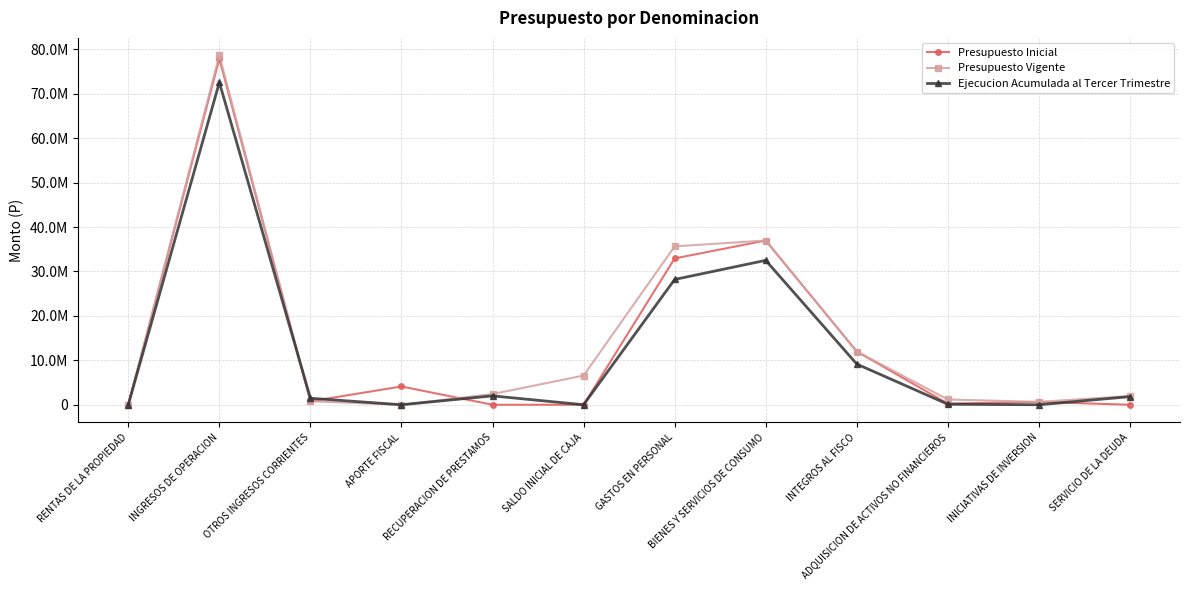

What is the sum of all Presupuesto Vigente values?

176848476